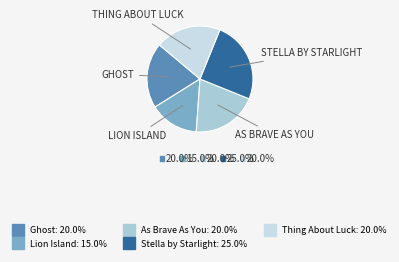

The Thing About Luck slice represents 20% of the pie. True or false?

True